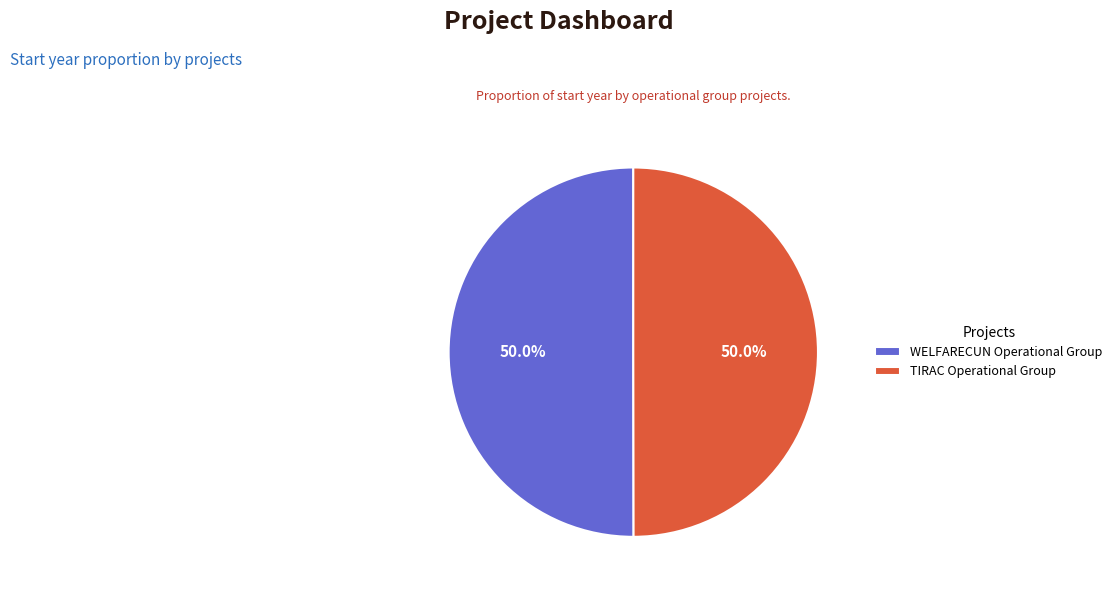

Is it true that WELFARECUN Operational Group is 50% of the pie?

True